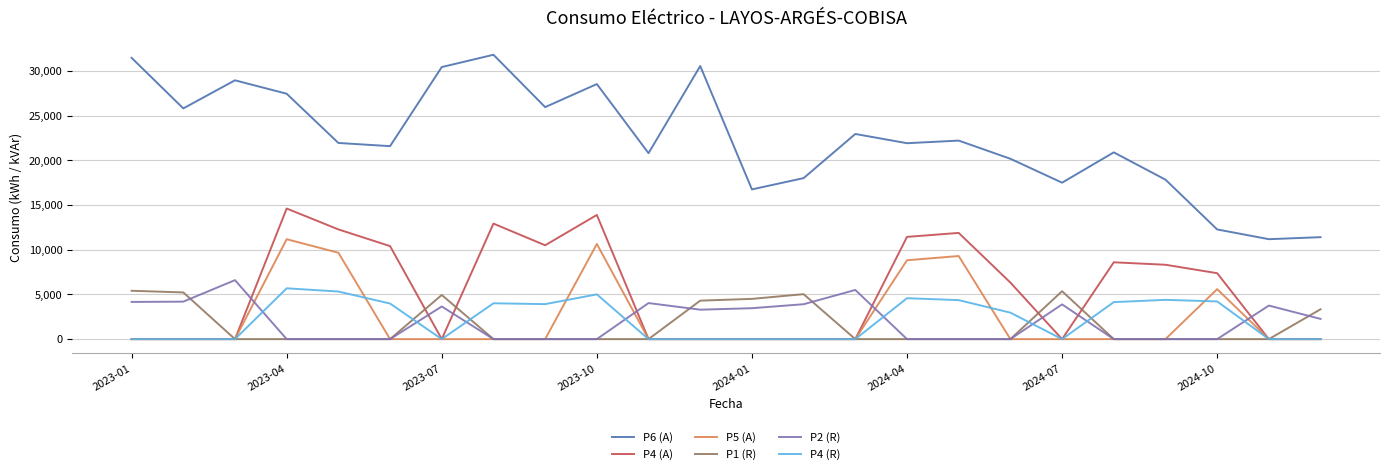

What is the difference between the second highest and second lowest values in the P4 (R) series?

5330